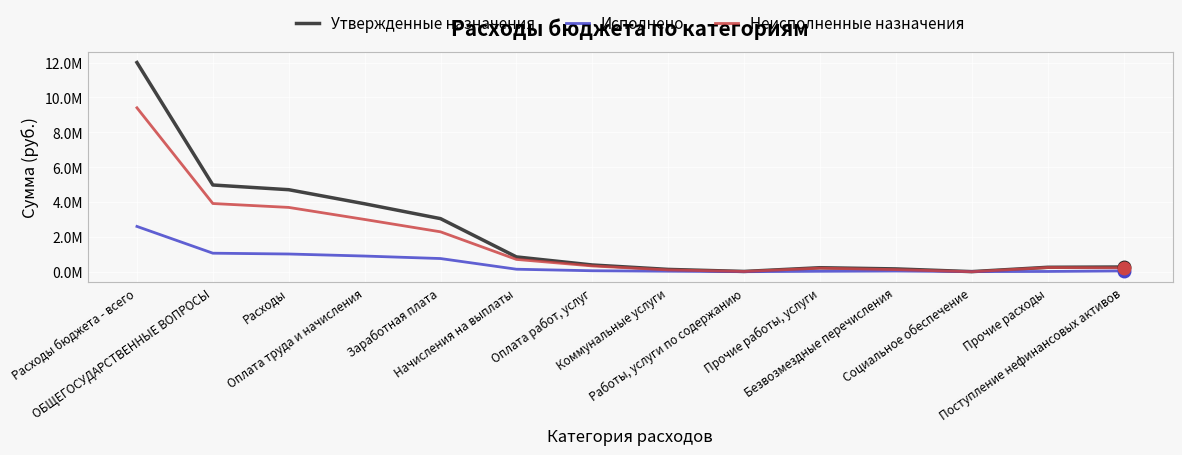

List the series in order of their peak value, highest first.

Утвержденные назначения, Неисполненные назначения, Исполнено